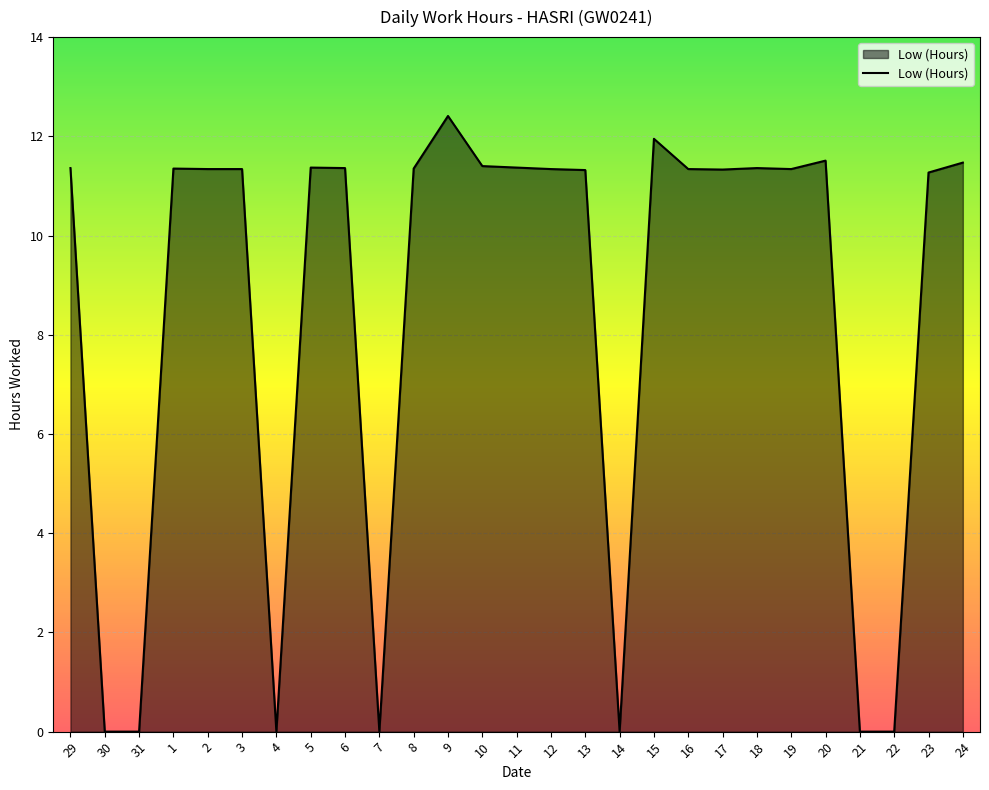

The value at 1 is 11.3. True or false?

True